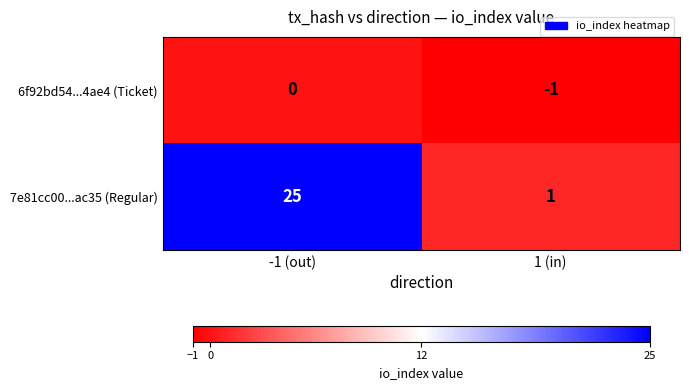

Which label corresponds to the largest value in the chart?

-1 (out)